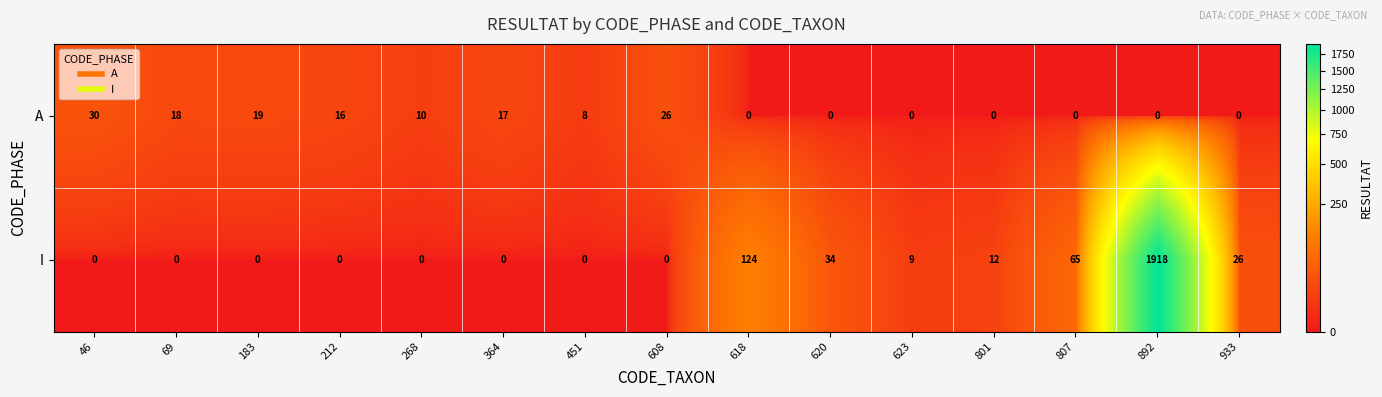

What is the greatest value displayed?

1918